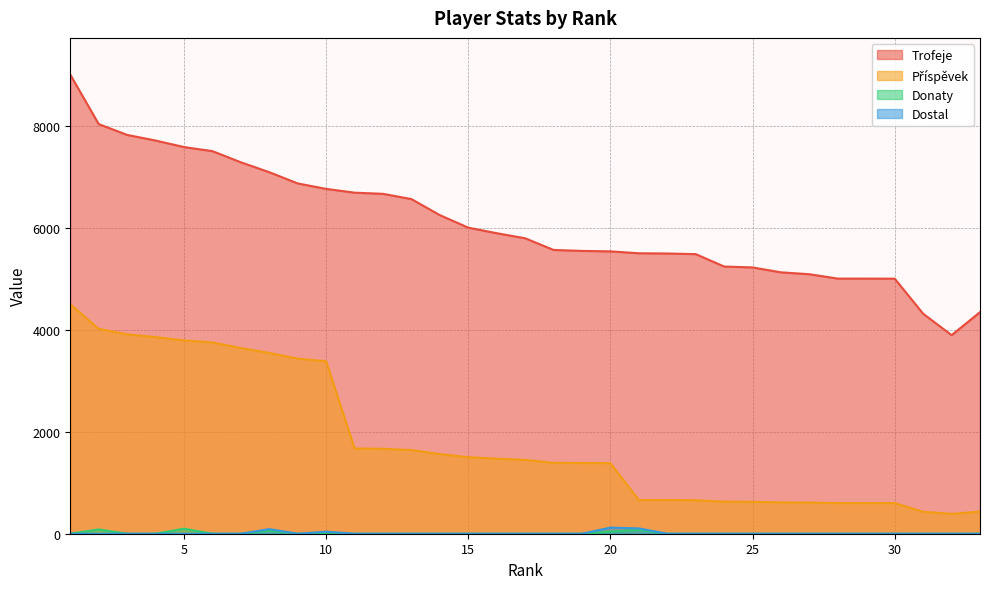

Which has a higher value, 13 or 8?

8